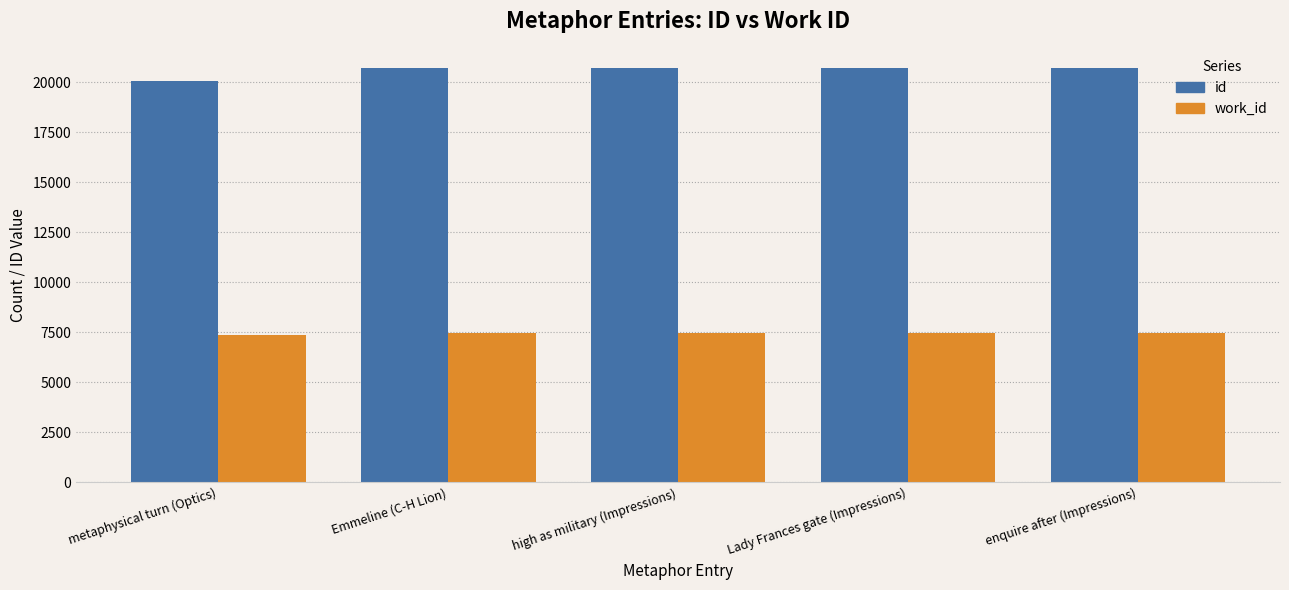

Where is id nearest to the value 20373?

Emmeline (C-H Lion)